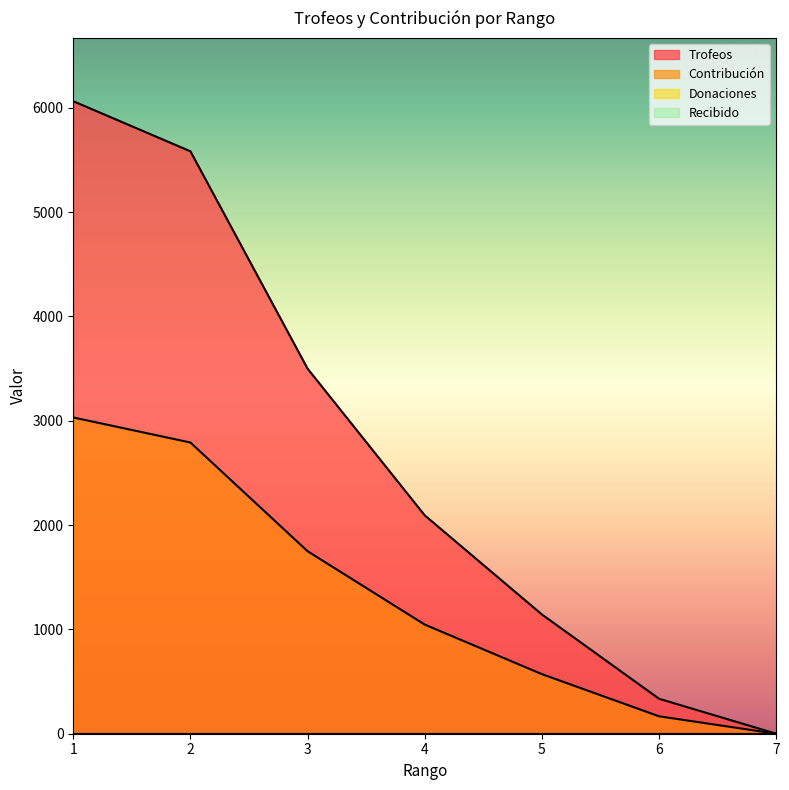

What is the average value of the Trofeos series?

2673